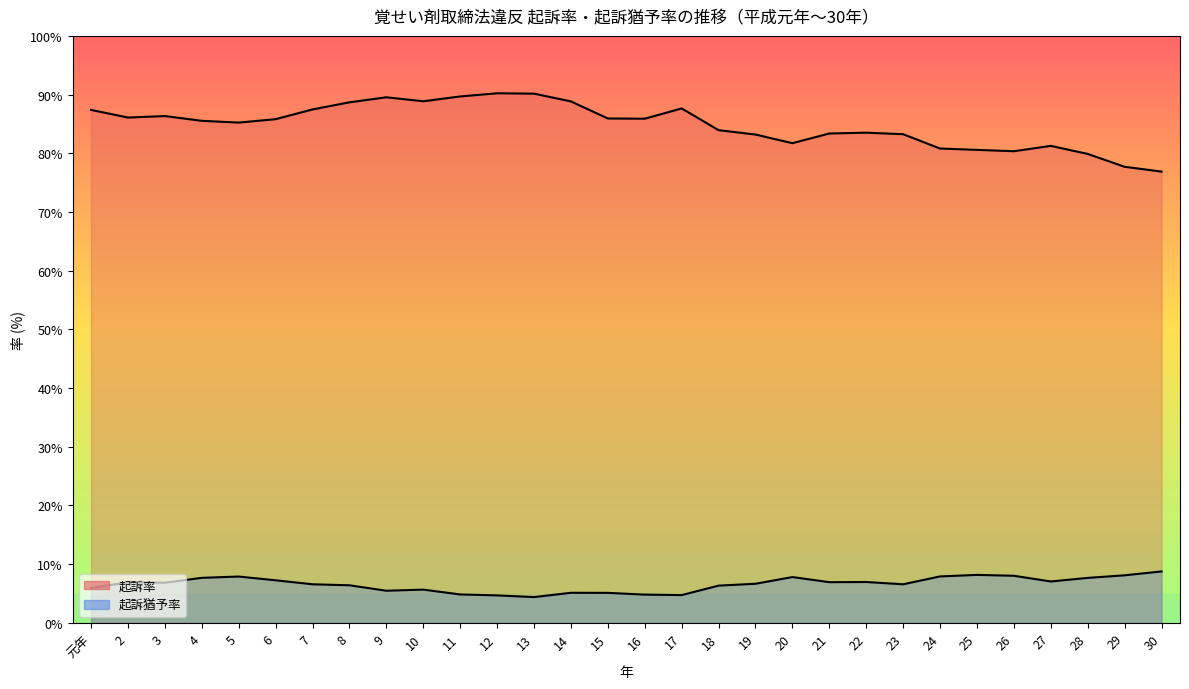

At which label does 起訴率 reach its minimum?

30